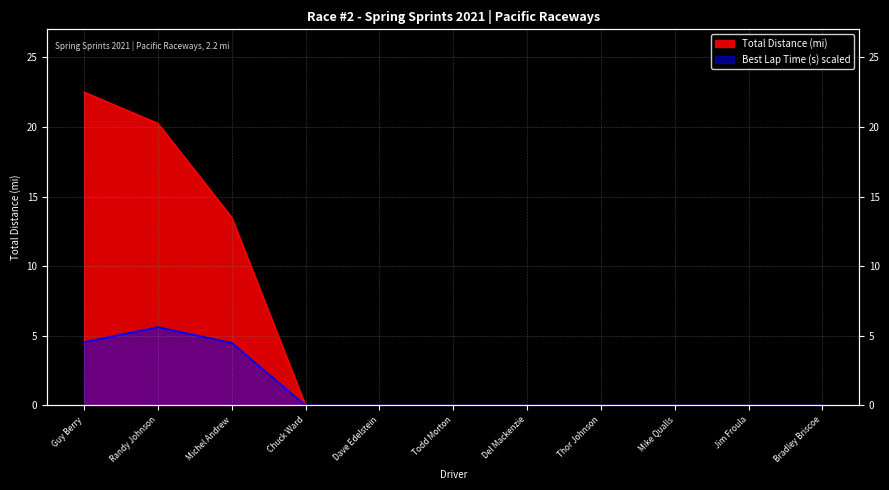

What are all the series names shown in the legend?

Total Distance, Best Lap time